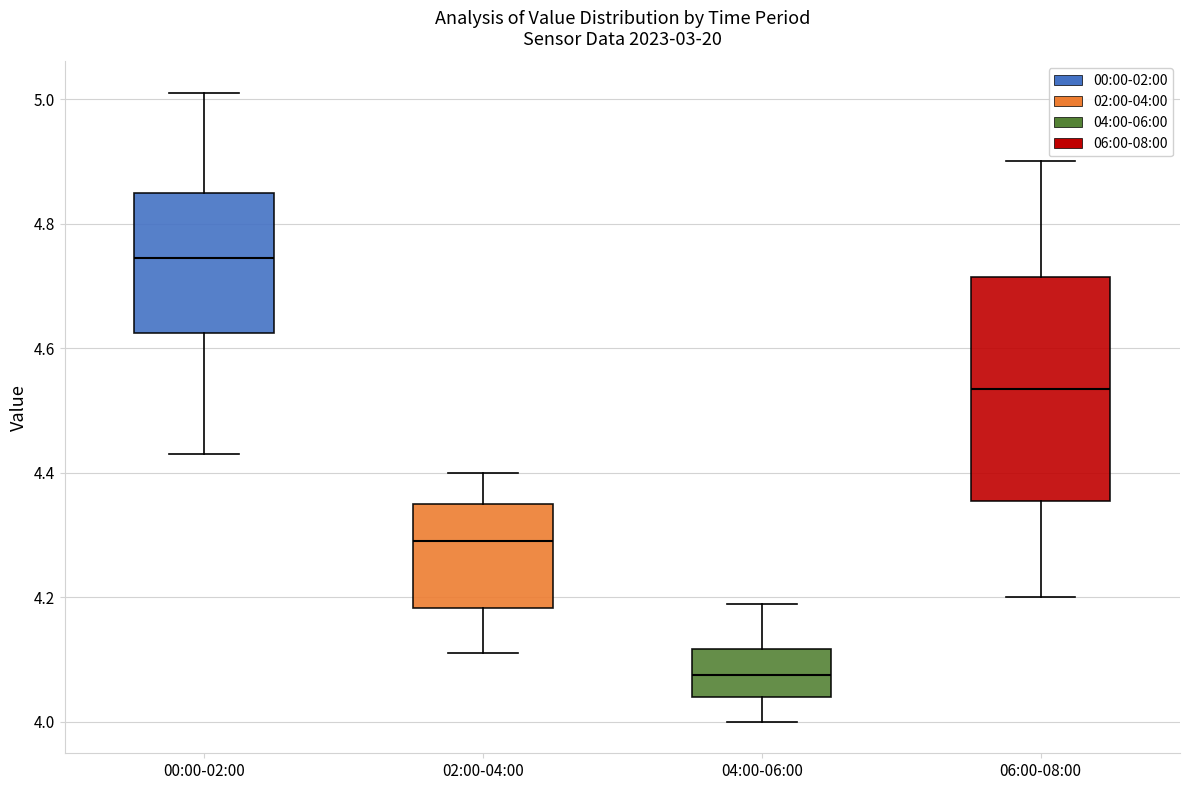

Reading left to right, read every box against the y-axis: the position of its median line, the range the box covers, and the ends of its whiskers. The values are not printed on the chart, so give them approximately, as read against the axis.

00:00-02:00: median 4.74, box 4.62 to 4.86, whiskers 4.44 to 5.02
02:00-04:00: median 4.30, box 4.18 to 4.36, whiskers 4.12 to 4.40
04:00-06:00: median 4.08, box 4.04 to 4.12, whiskers 4.00 to 4.20
06:00-08:00: median 4.54, box 4.36 to 4.72, whiskers 4.20 to 4.90